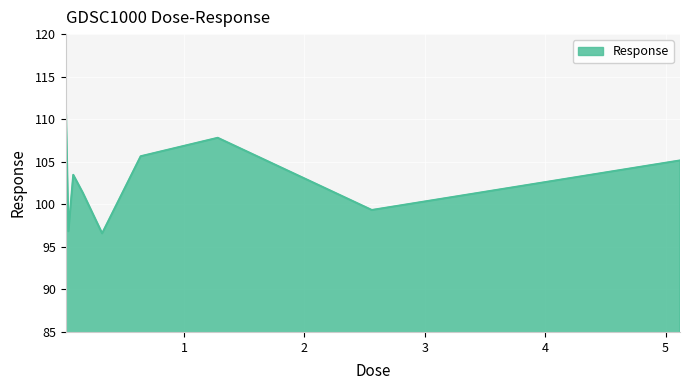

How many series are shown in this chart?

1